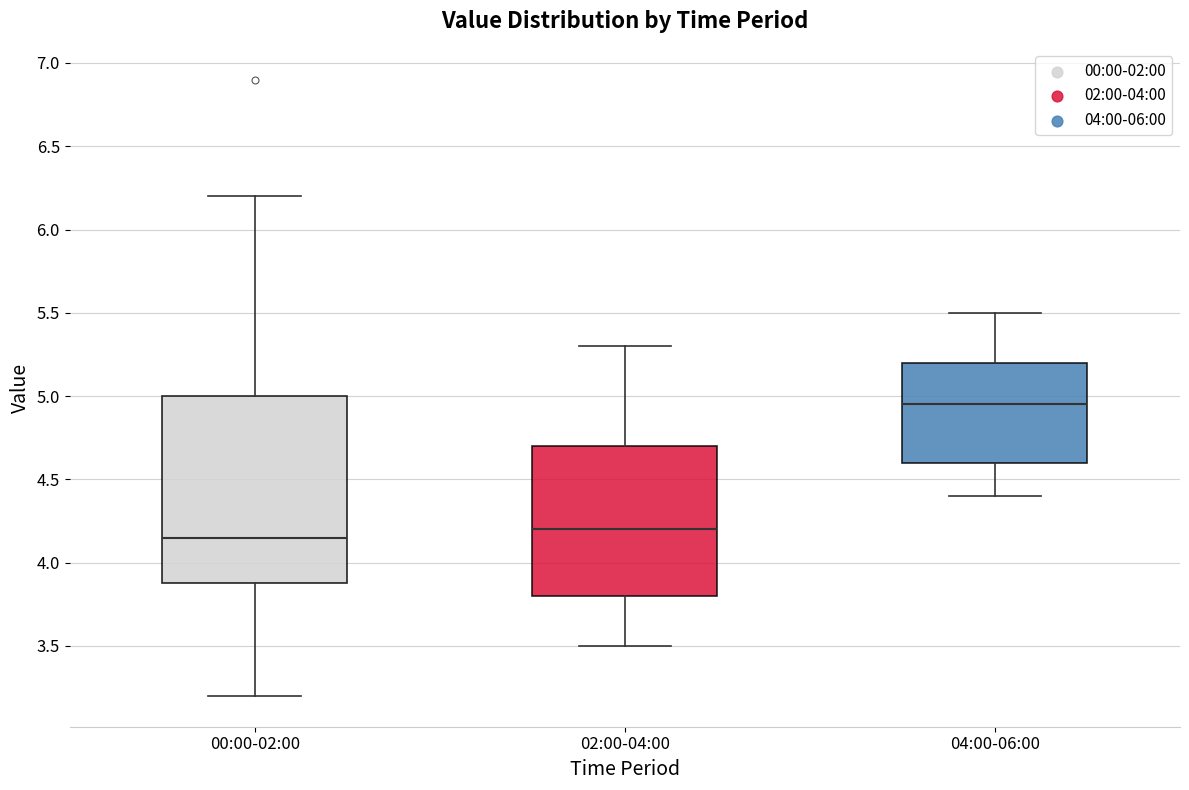

Which box is the tallest, from its lower edge to its upper edge?

00:00-02:00